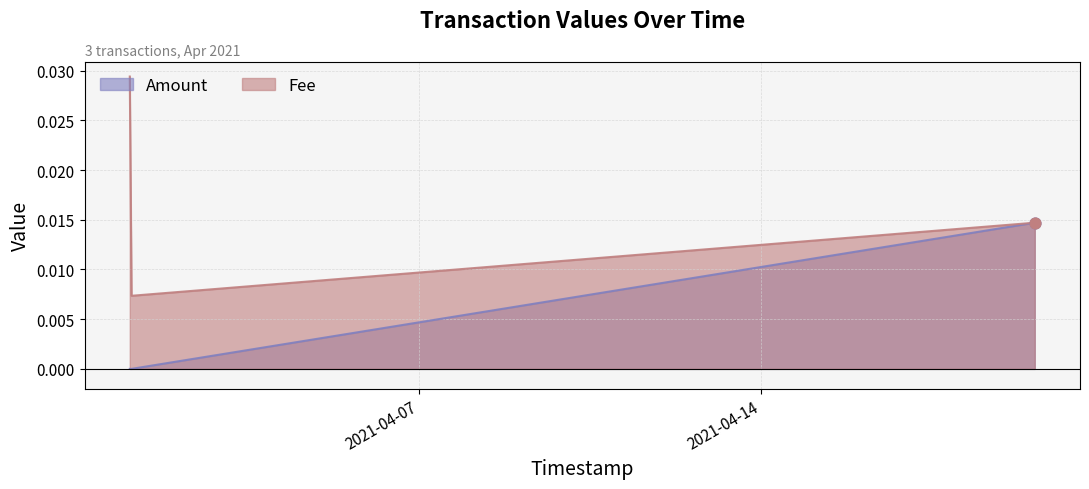

At how many categories does at least one series exceed 0?

3